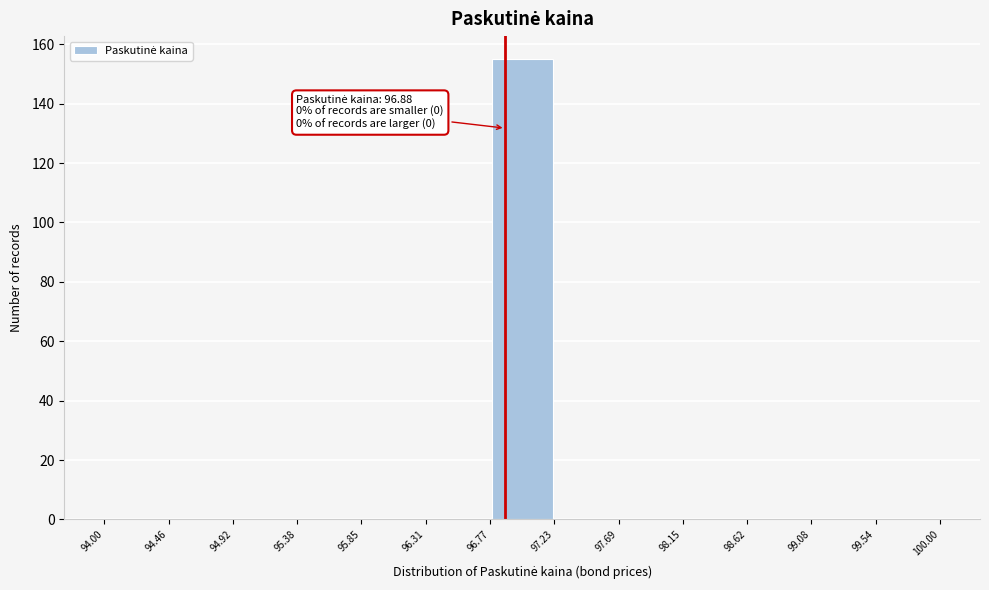

Over which range of the x-axis is the bar tallest?

96.77 to 97.23